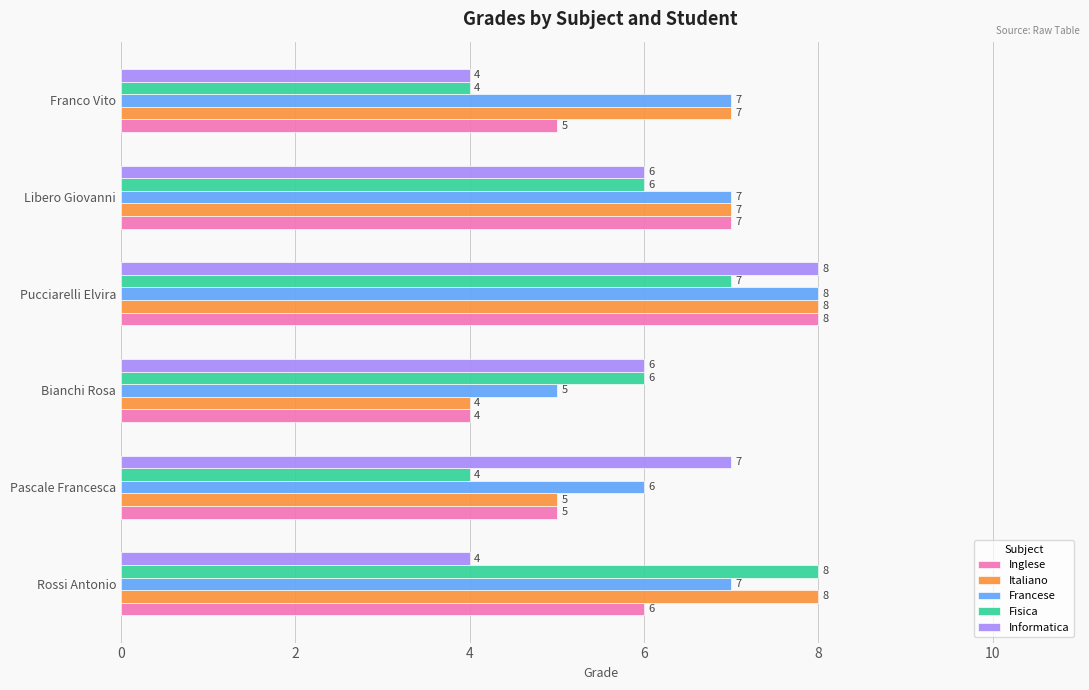

Which series has the largest total across all categories?

Francese